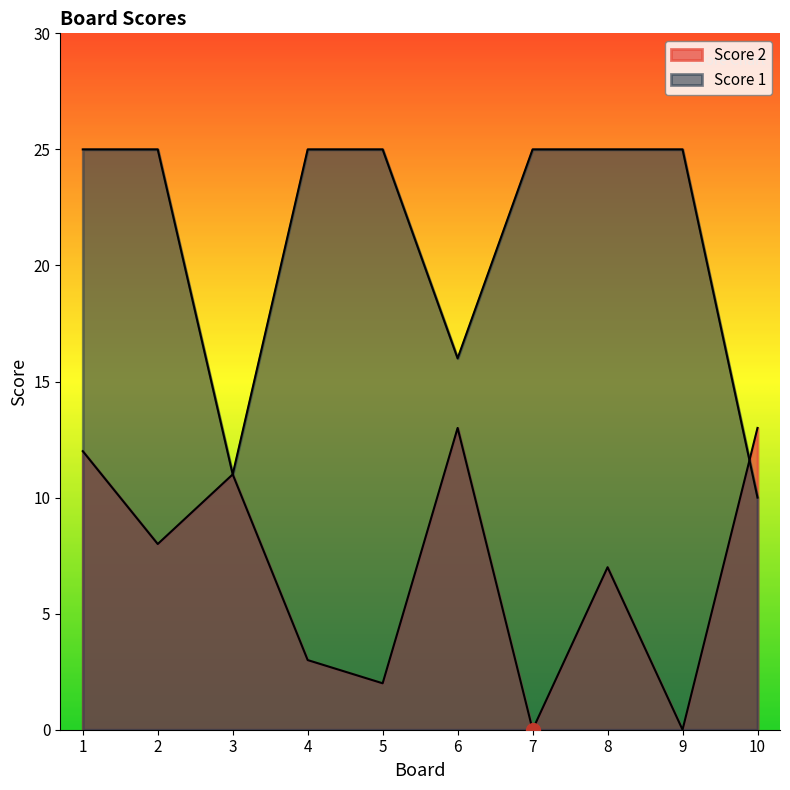

What is the sum of the Score 1 values at 8 and 5?

50